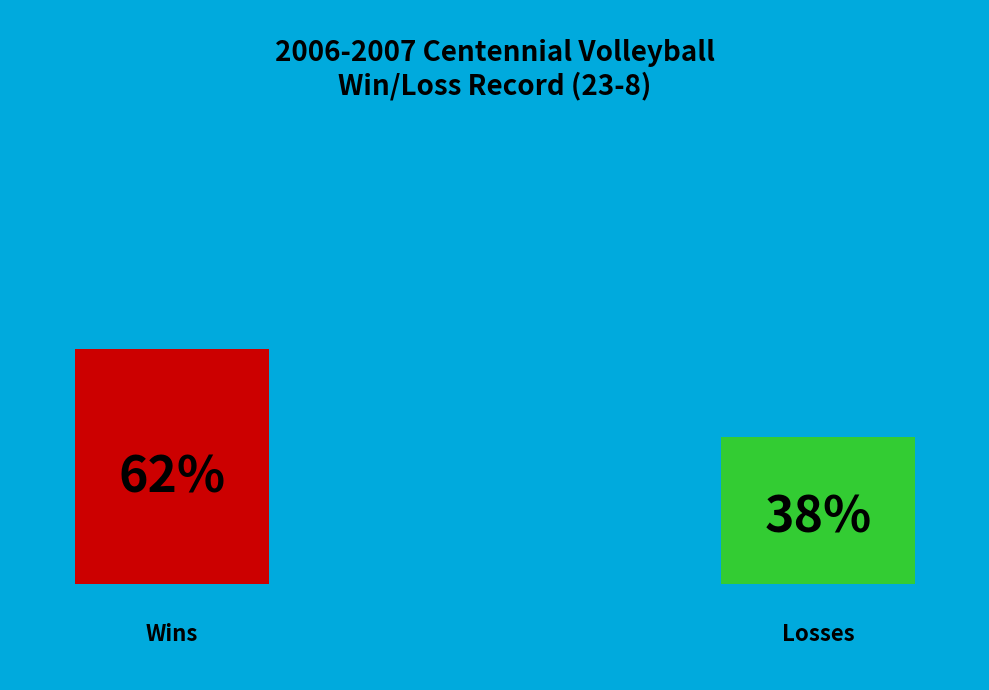

Does Losses account for over 50% of the chart?

No